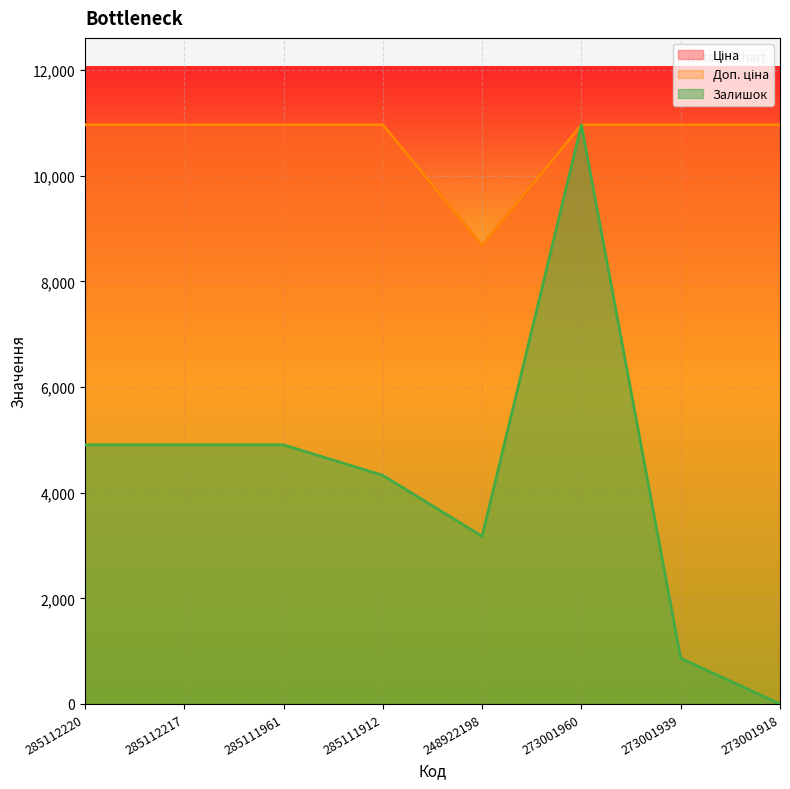

Which series has the largest range (max minus min)?

Залишок